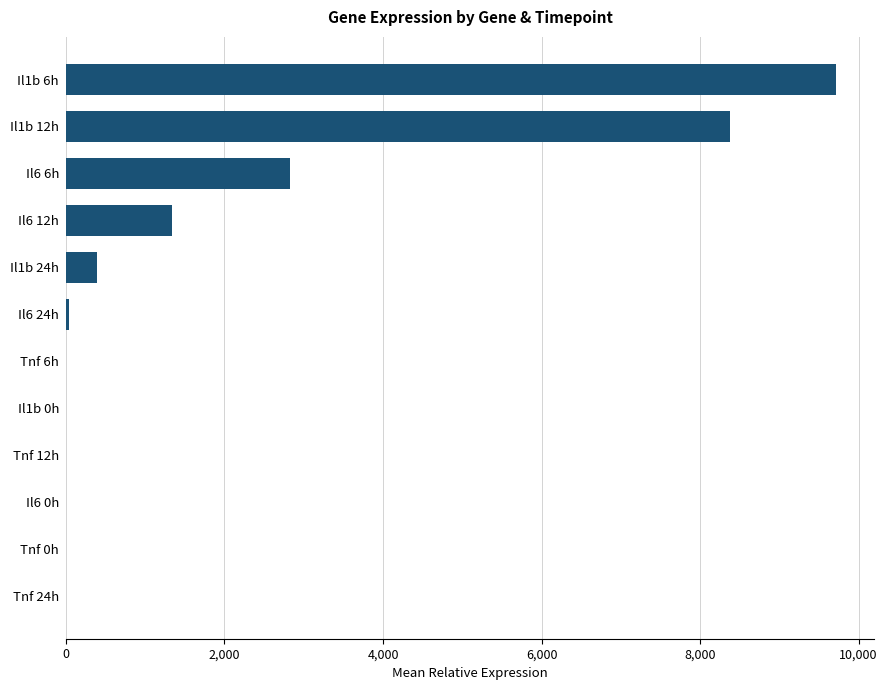

What is the greatest value displayed?

9711.6